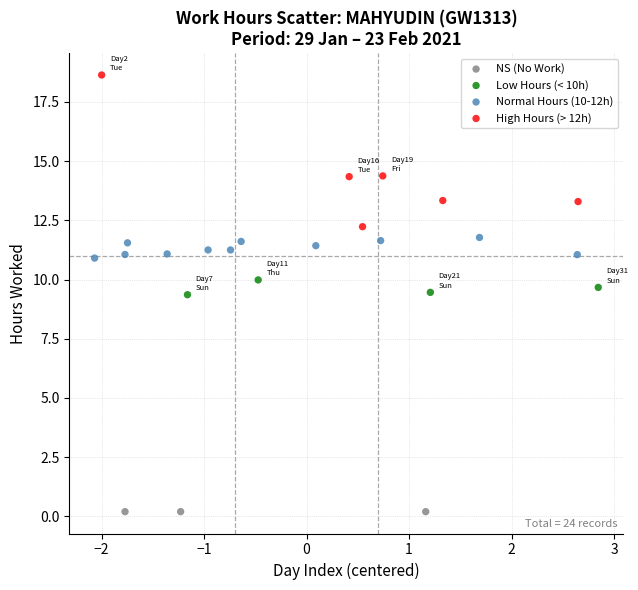

Which series reaches the maximum Y coordinate?

High Hours (> 12h)